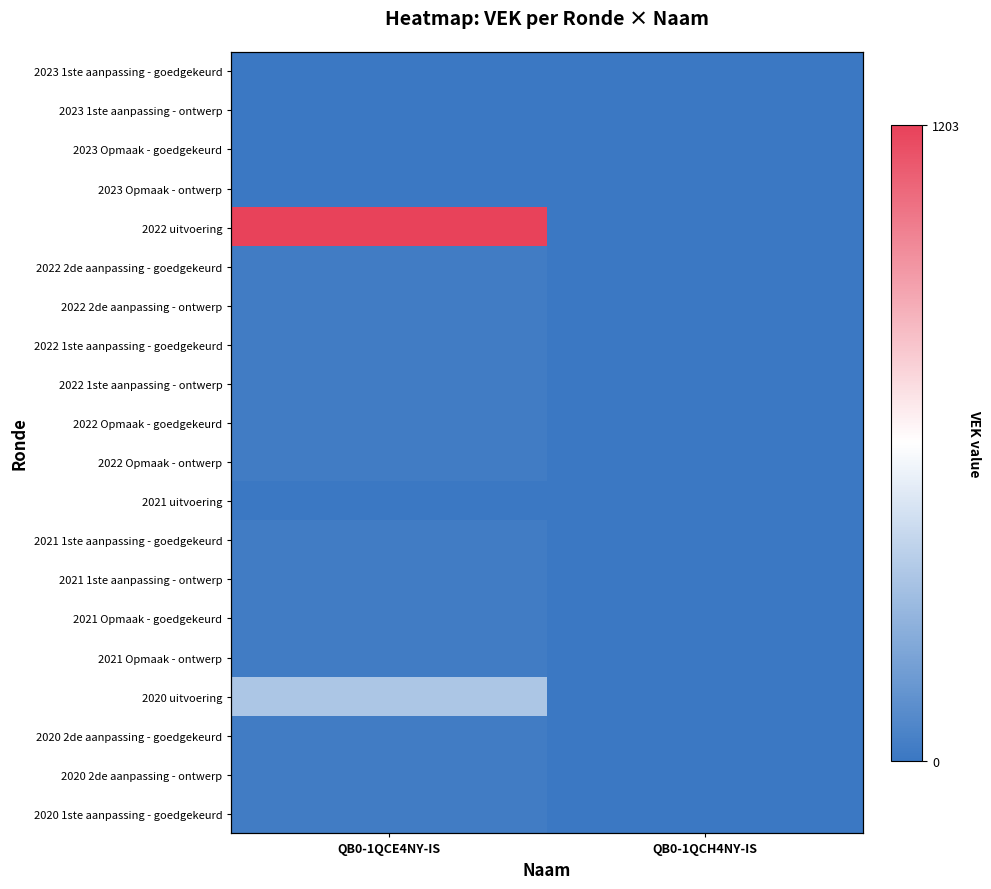

What is the sum of all 2020 2de aanpassing - ontwerp values?

20